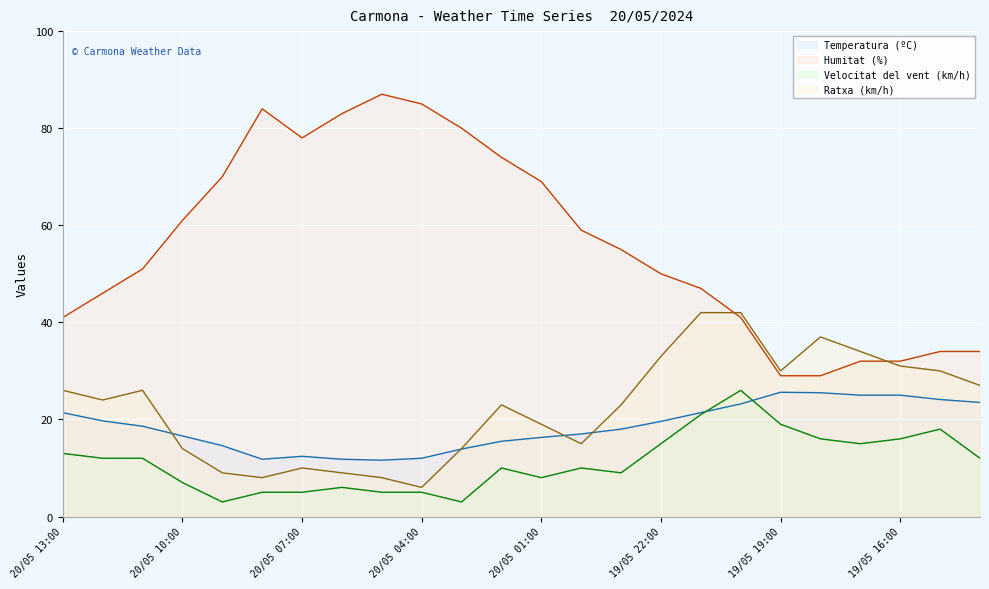

Which series has the largest total across all categories?

Humitat (%)